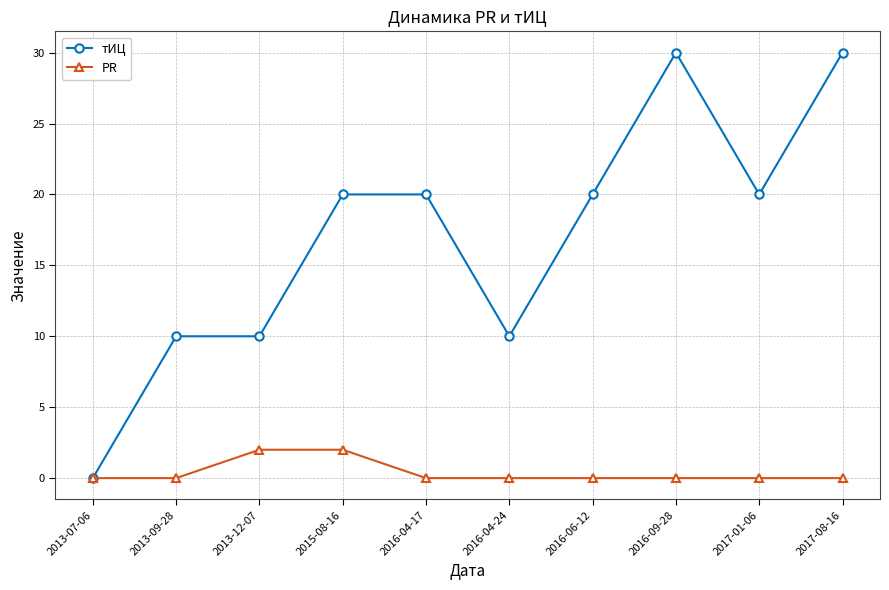

Reading left to right, transcribe all the data shown in this chart.

тИЦ: 0	10	10	20	20	10	20	30	20	30
PR: 0	0	2	2	0	0	0	0	0	0